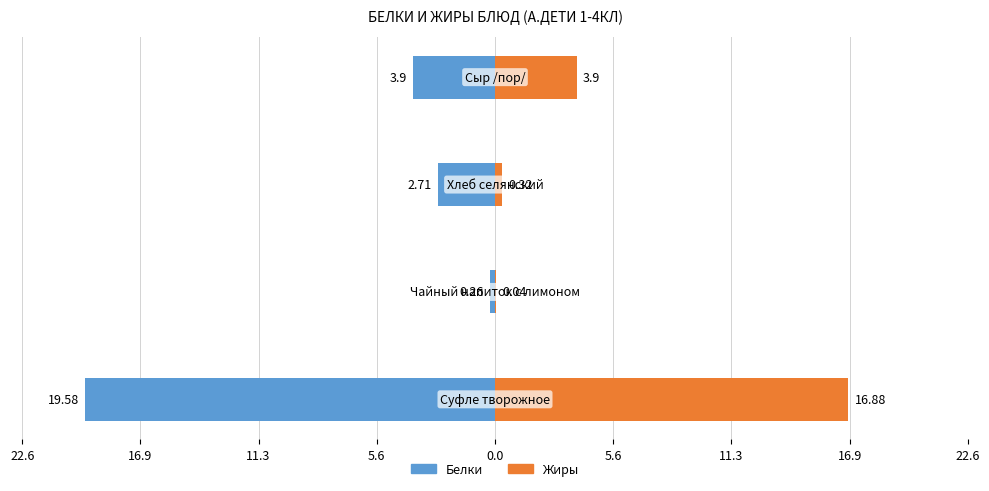

The Жиры series shows 0.2 at 16.9. True or false?

False